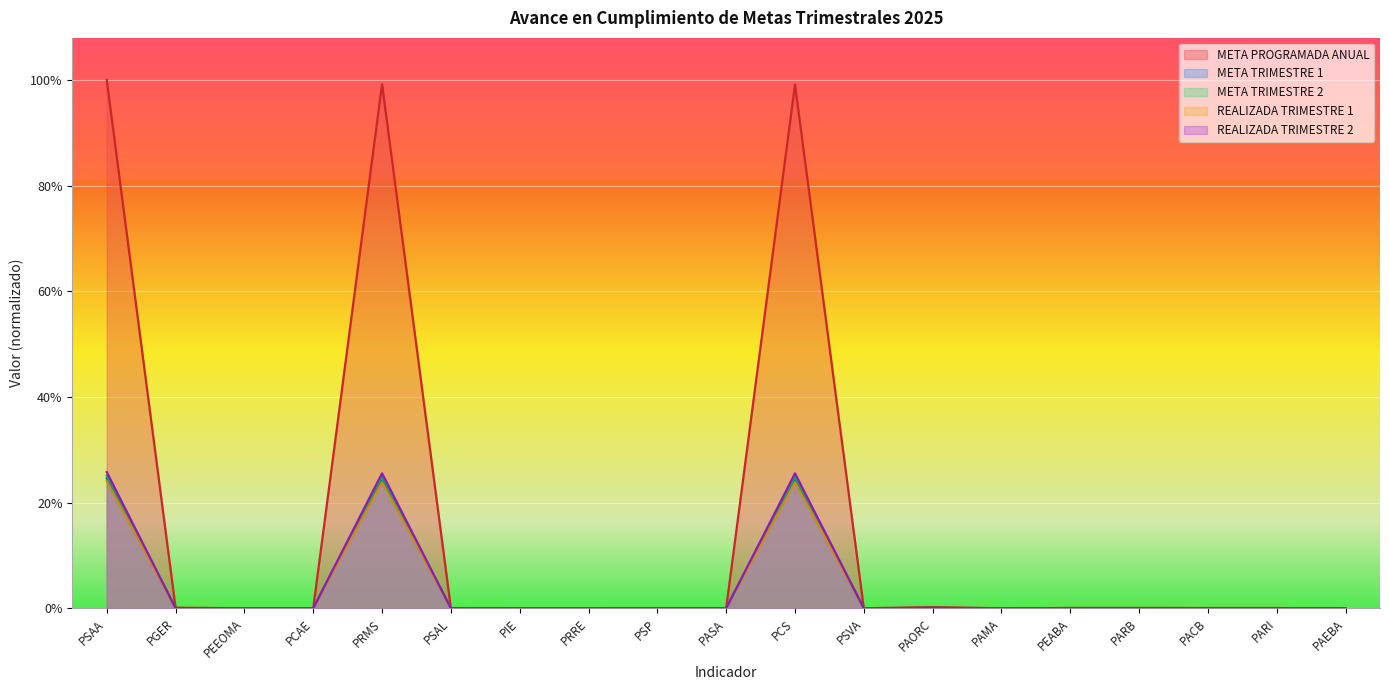

What is the label of the 6th point from the left?

PSAL